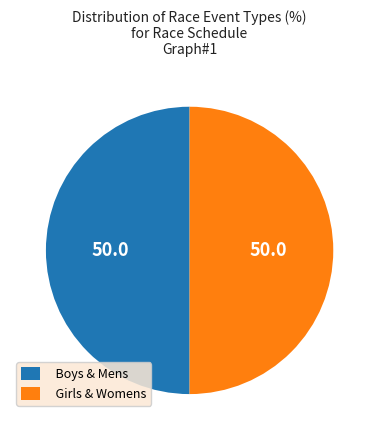

Count the number of slices in the pie.

2